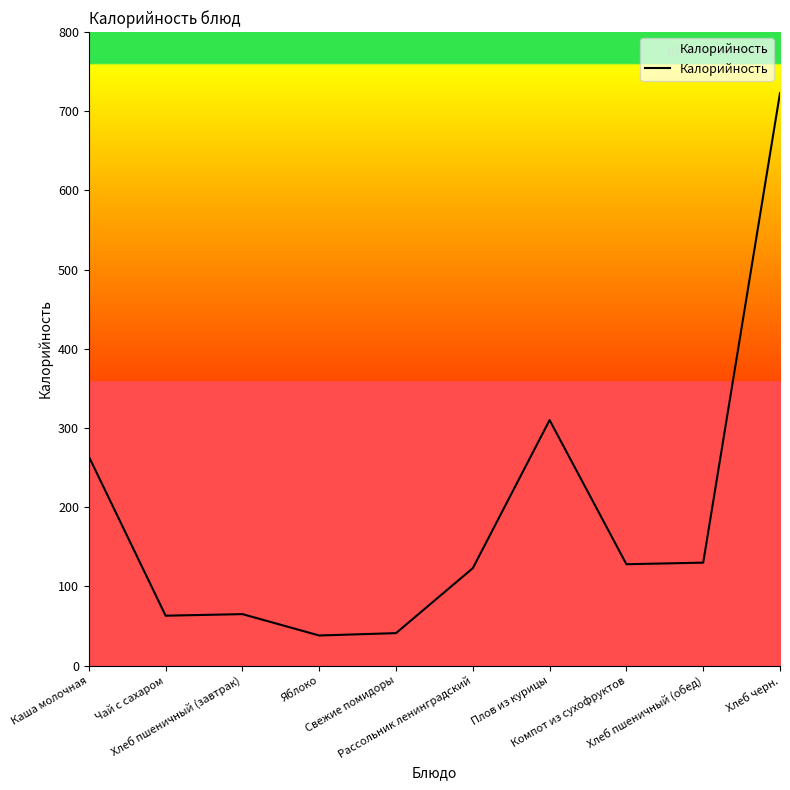

What is the difference between the maximum and minimum values?

685